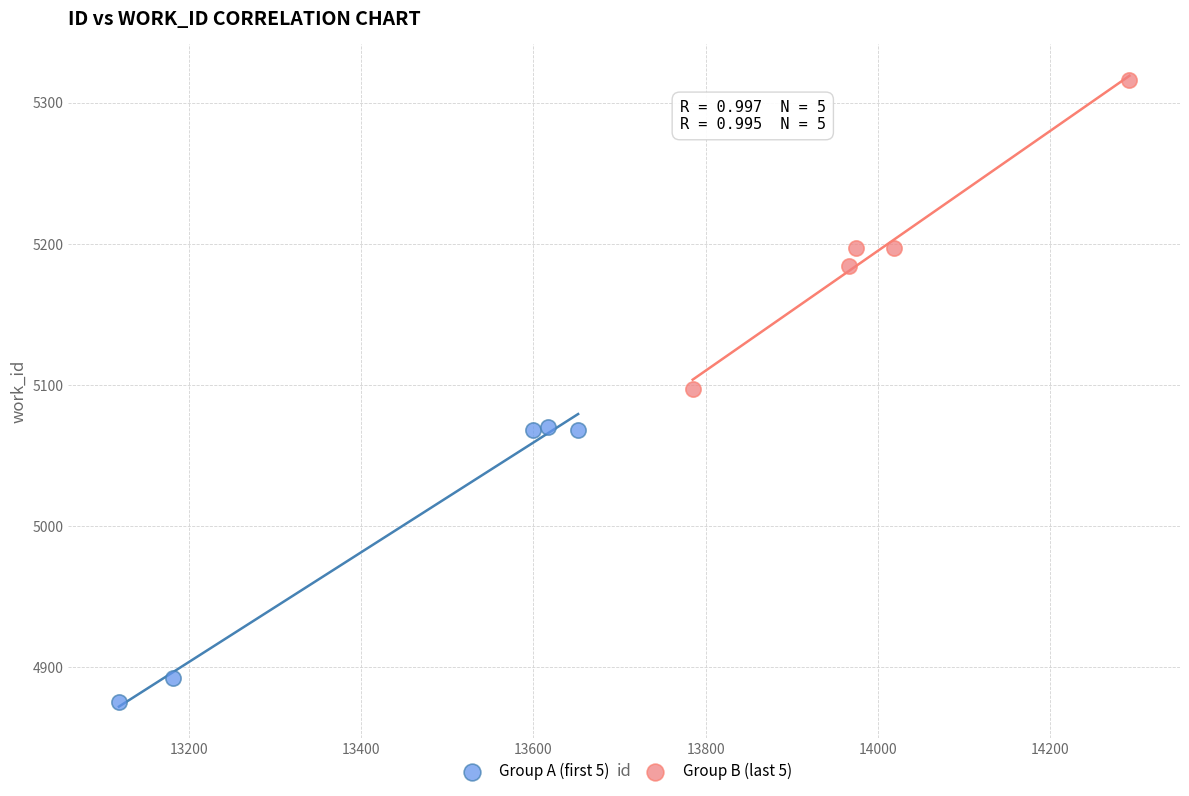

Which series has the widest spread of Y values?

Group B (last 5)